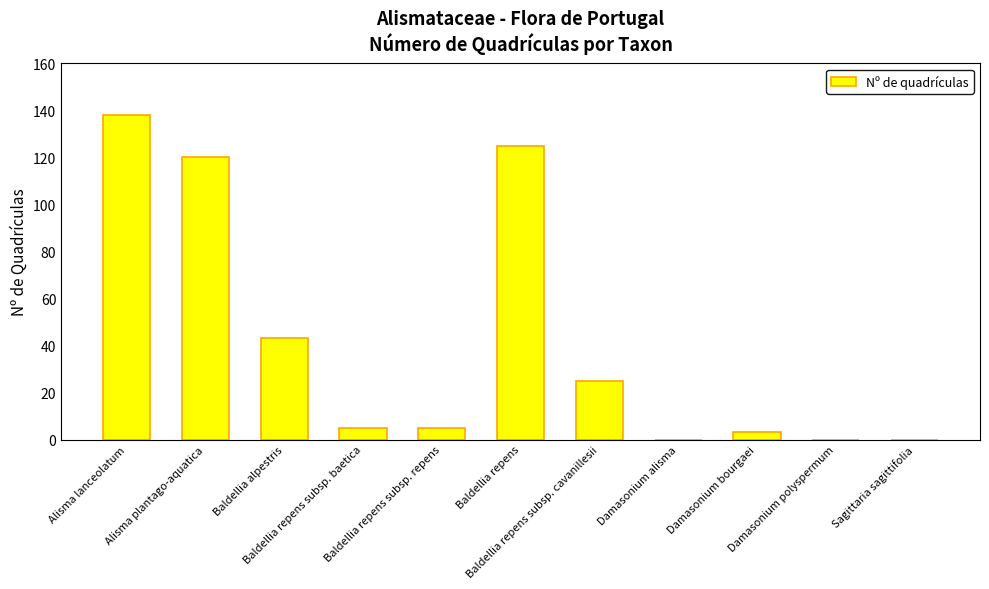

Reading left to right, transcribe all the data shown in this chart.

138	120	43	5	5	125	25	0	3	0	0